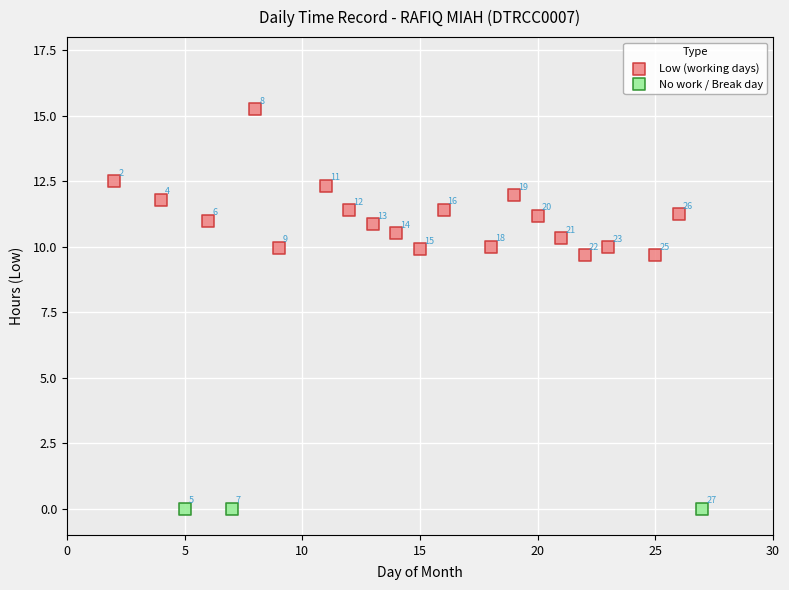

Which series contains the lowest Y value?

No work / Break day